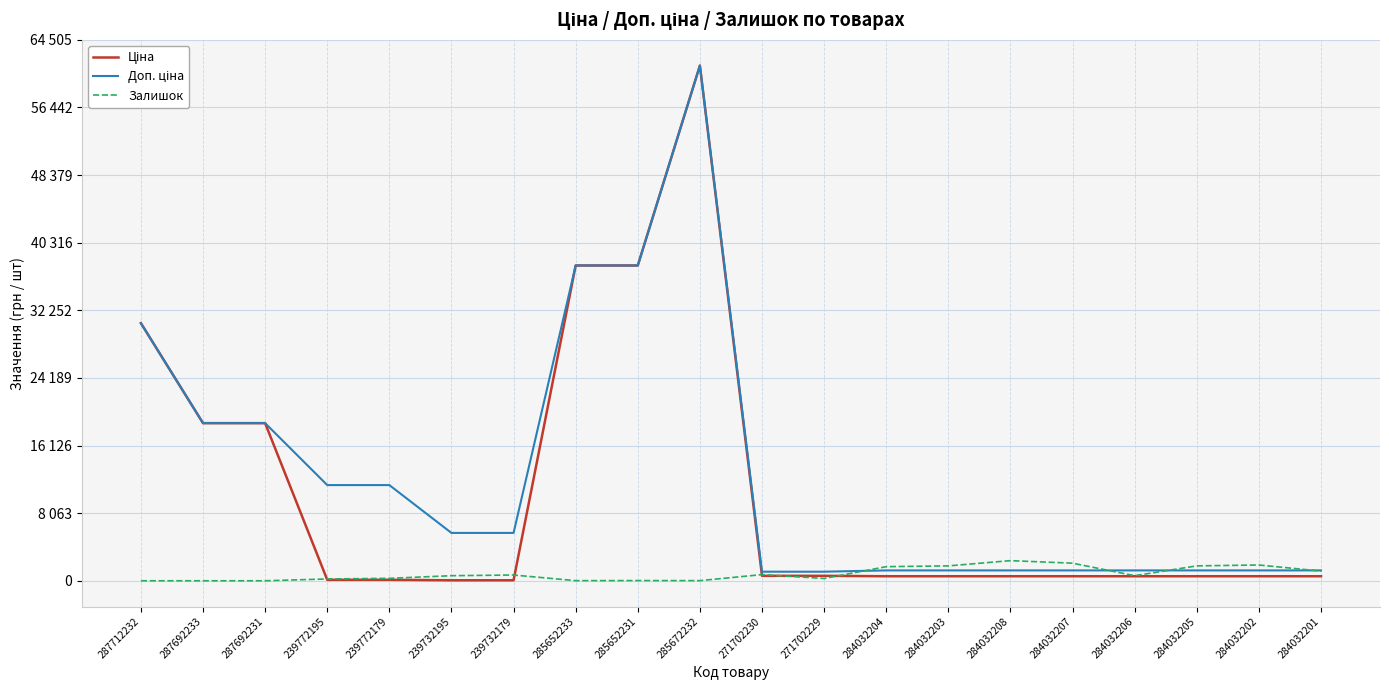

What is the label of the 3rd point from the left?

287692231